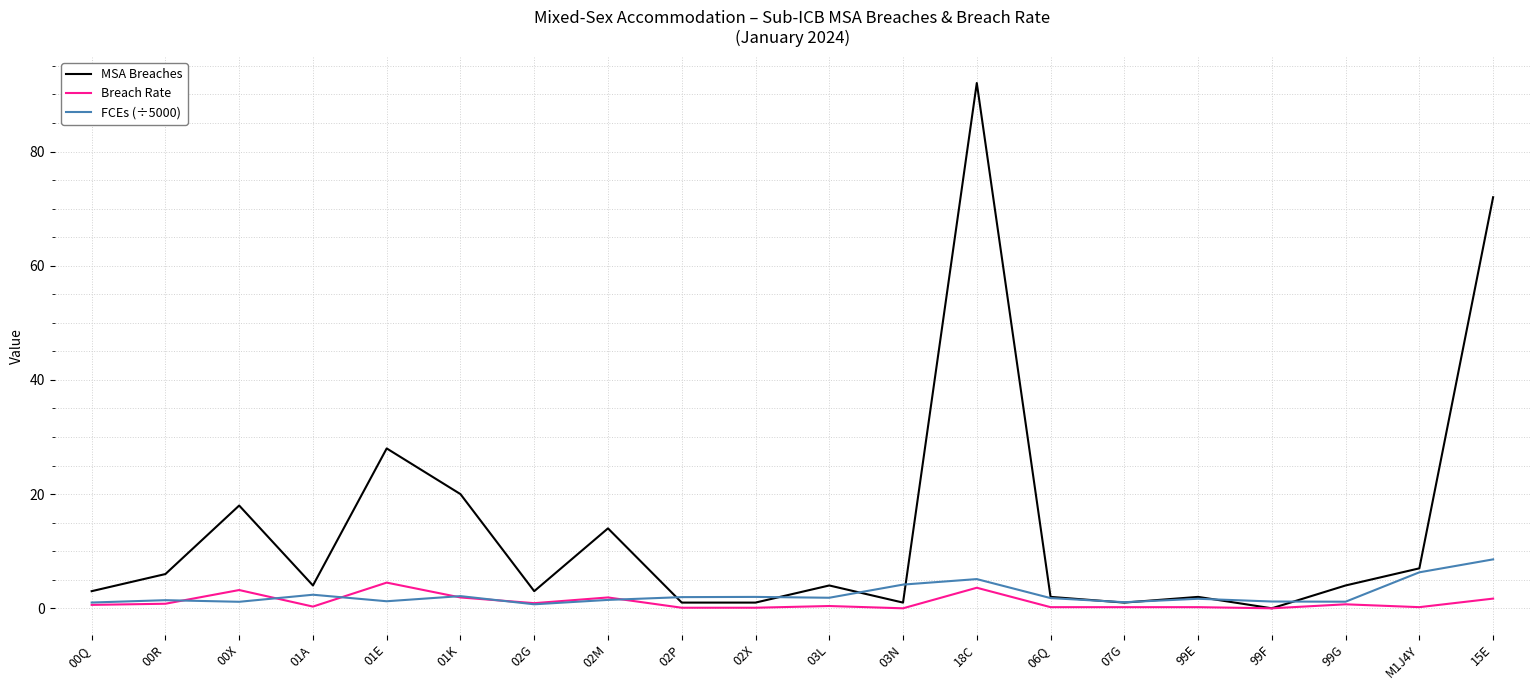

Rank the series by their maximum value, from highest to lowest.

MSA Breaches, FCEs (÷5000), Breach Rate